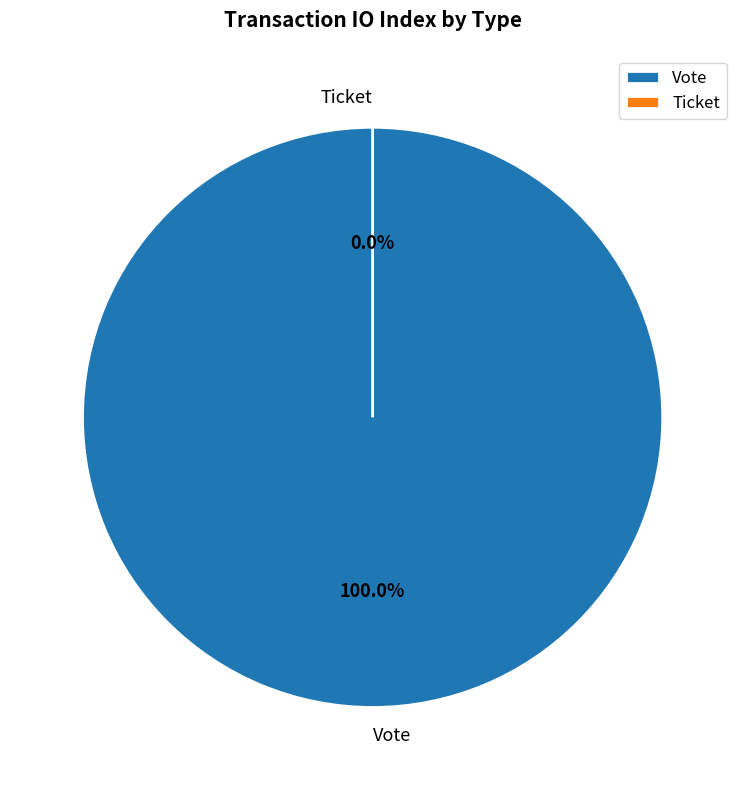

Which has a higher value, Vote or Ticket?

Vote